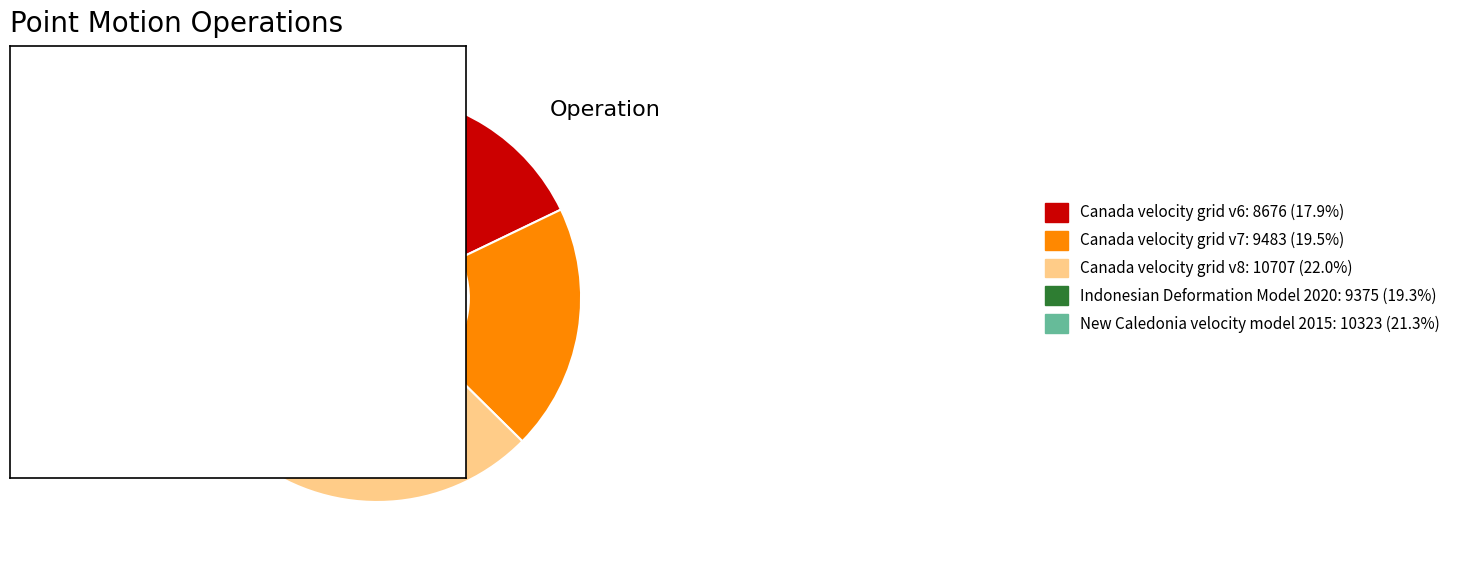

Is there any slice that represents more than half of the pie?

No